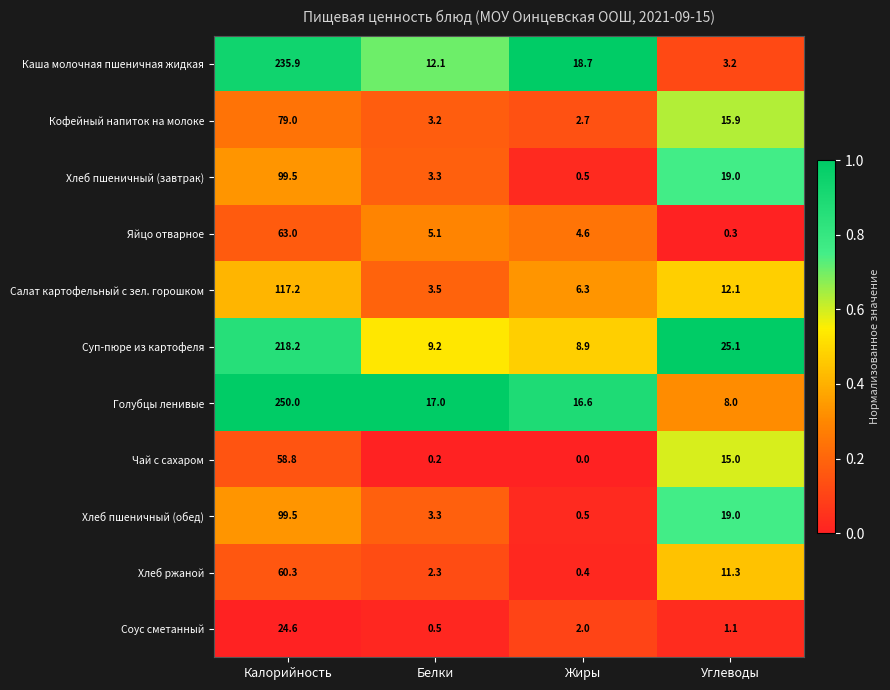

At which category is the sum across all series the highest?

Калорийность